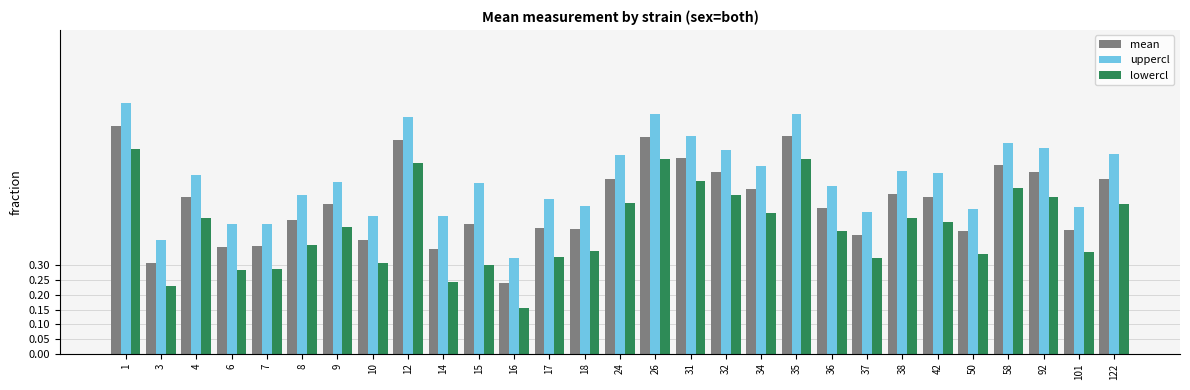

The value of uppercl at 38 is 0.6. True or false?

True